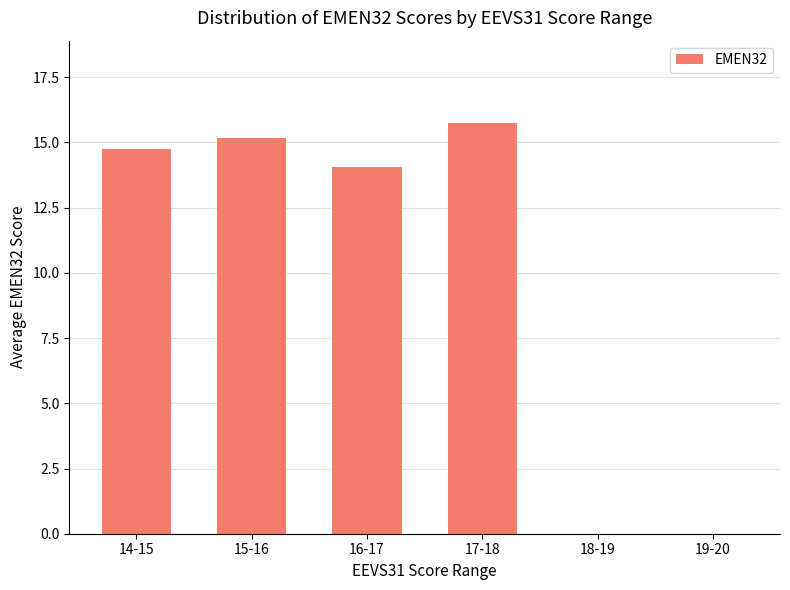

Reading left to right, list all the values displayed in this chart.

14.8	15.2	14.1	15.8	0.0	0.0